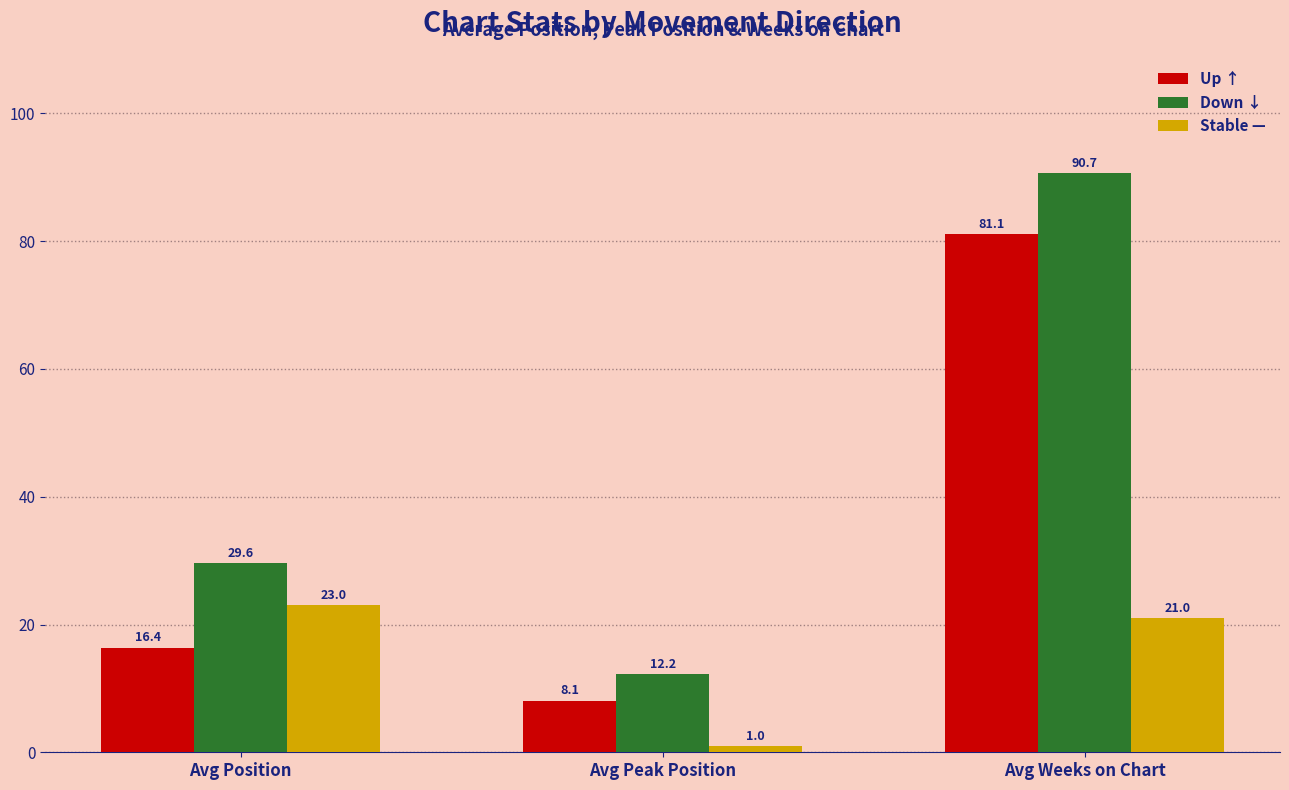

What is the sum of all Stable — values?

45.0